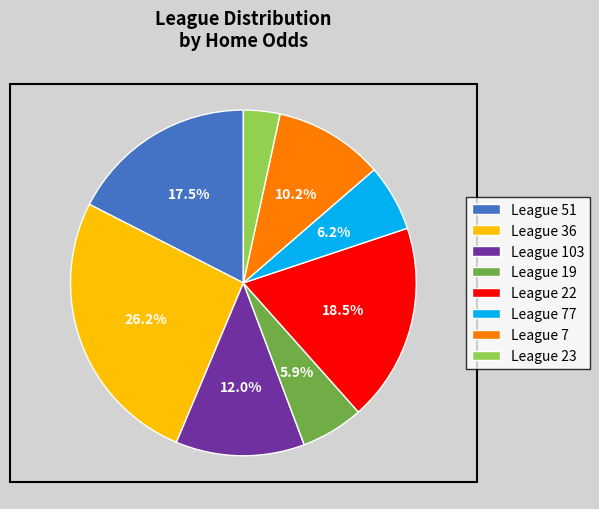

Does any single category account for the majority?

No